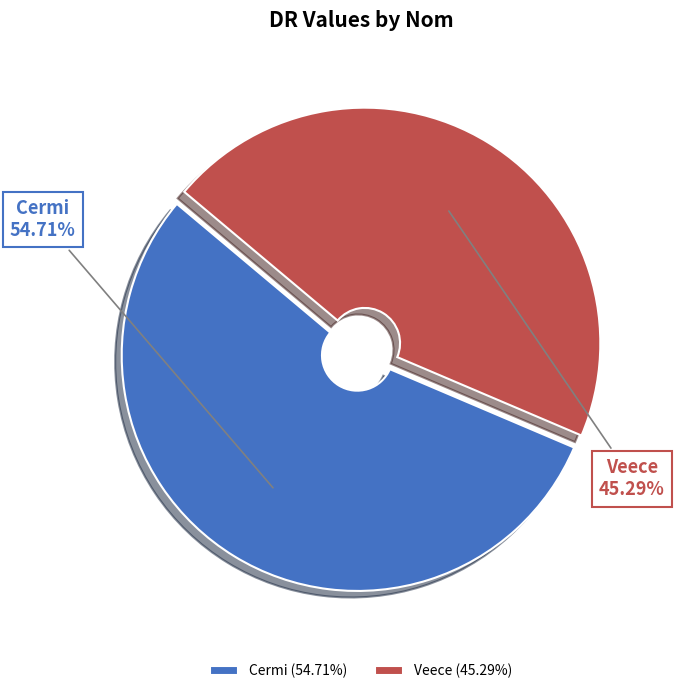

To the nearest percent, what is the average slice percentage?

50%